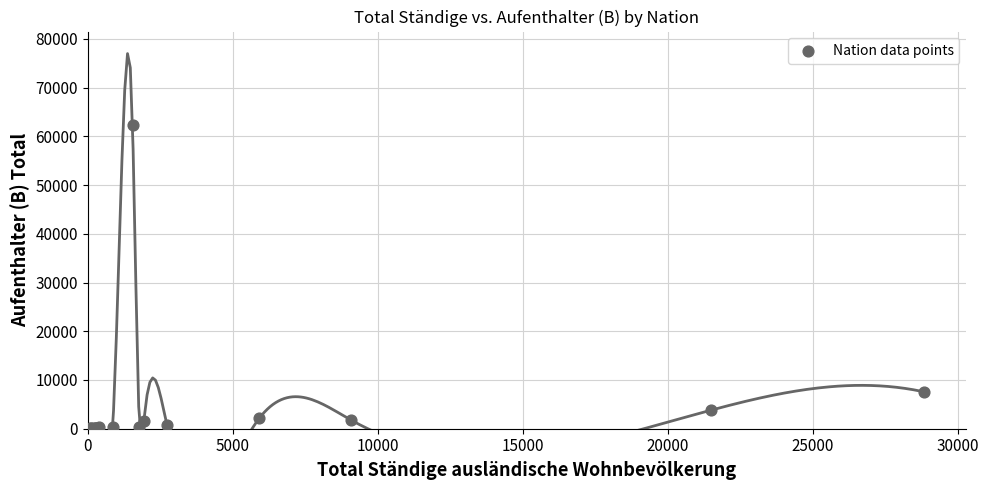

What Y value in the scatter plot is closest to 31141?

7548